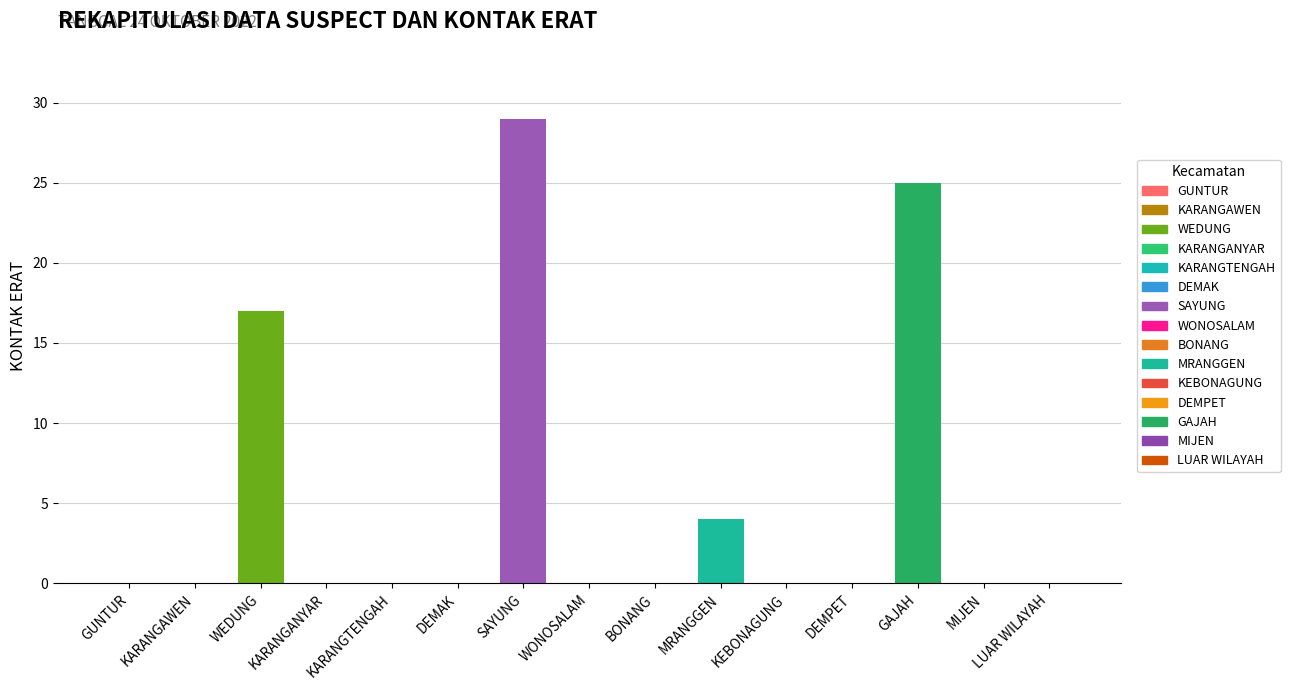

What position from the right is KARANGTENGAH?

11